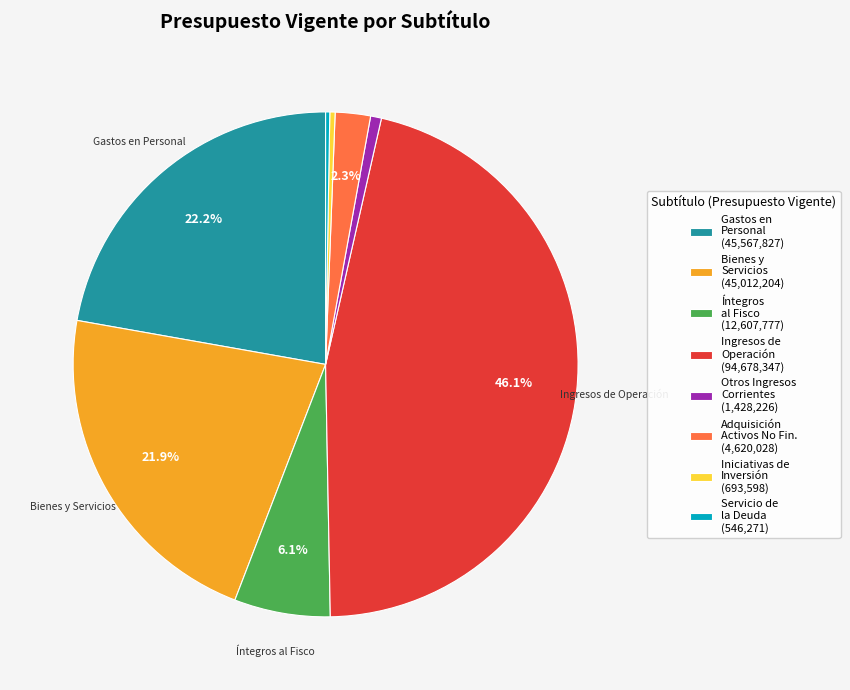

What portion of the pie excludes Íntegros al Fisco (12,607,777)?

93.9%